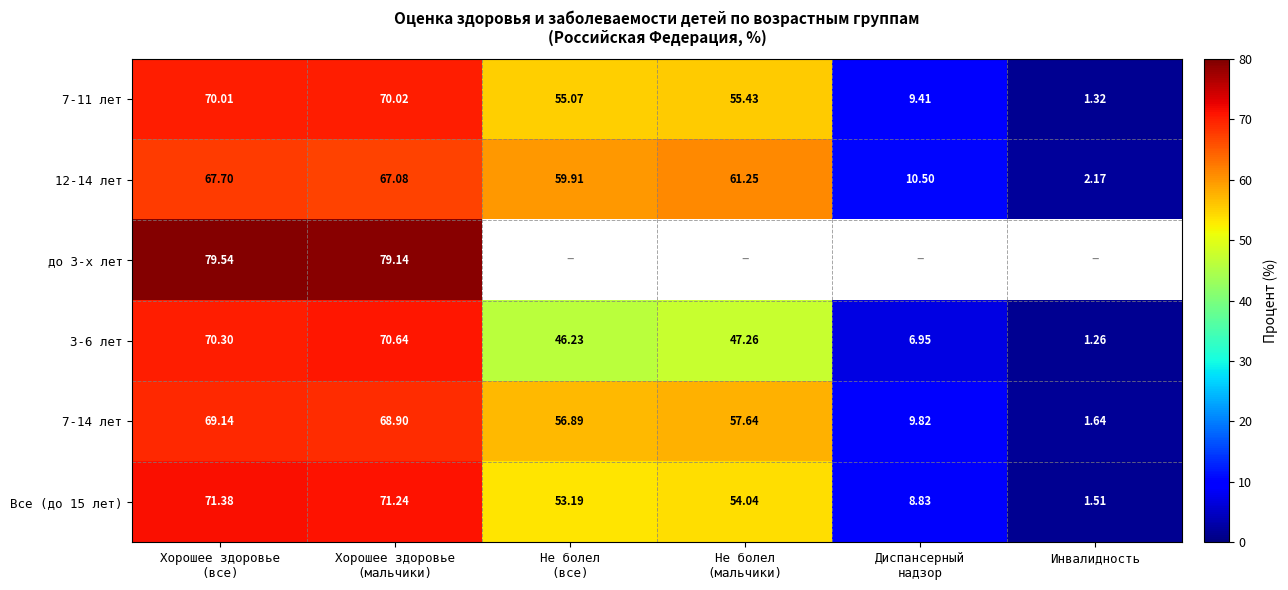

Which label corresponds to the largest value in the chart?

Хорошее здоровье
(все)